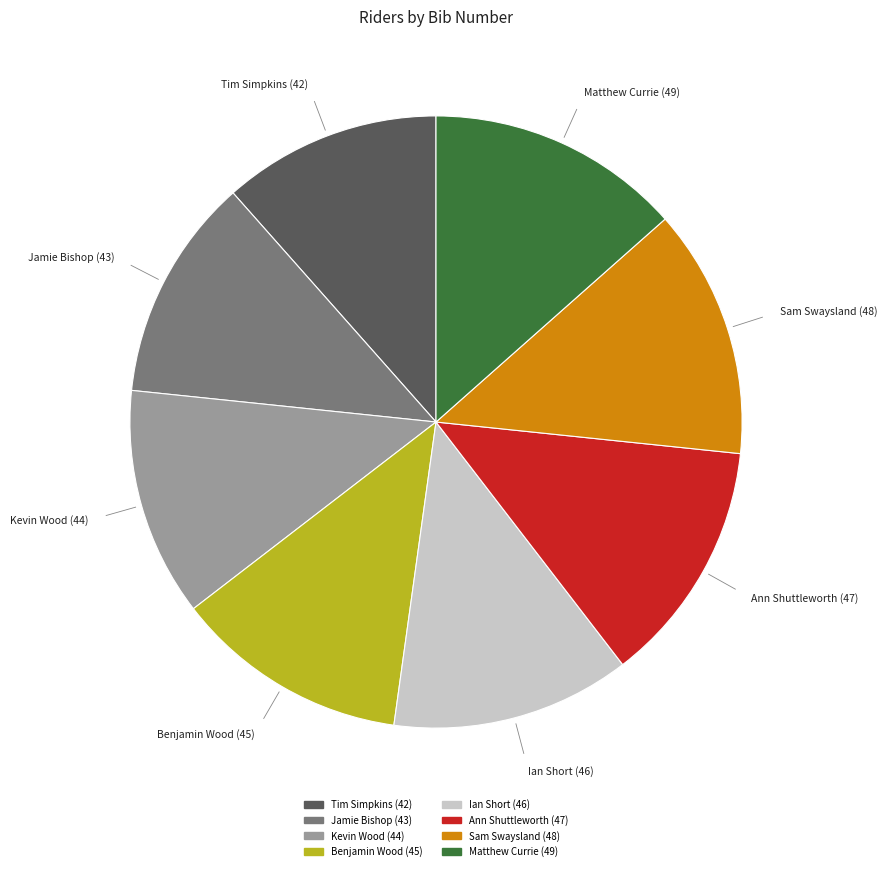

Is there a majority slice in this chart?

No